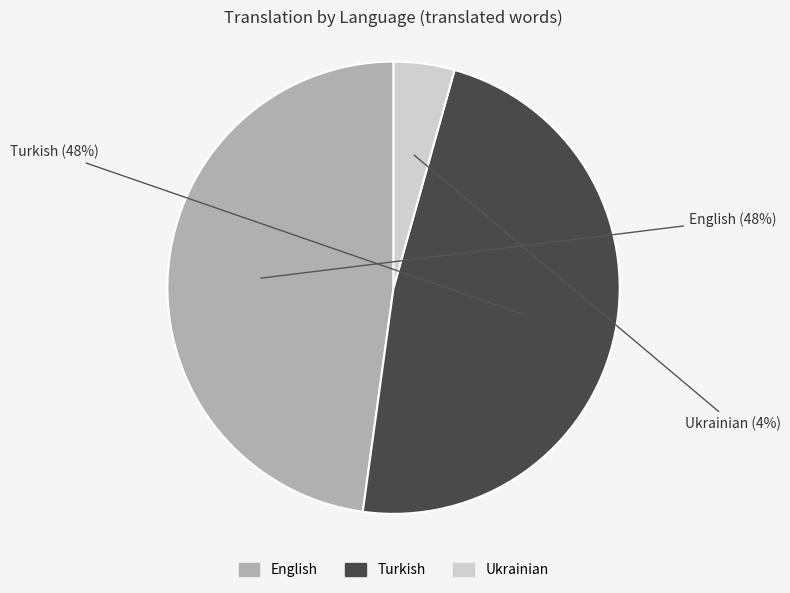

True or false: Ukrainian accounts for 4% of the total.

True